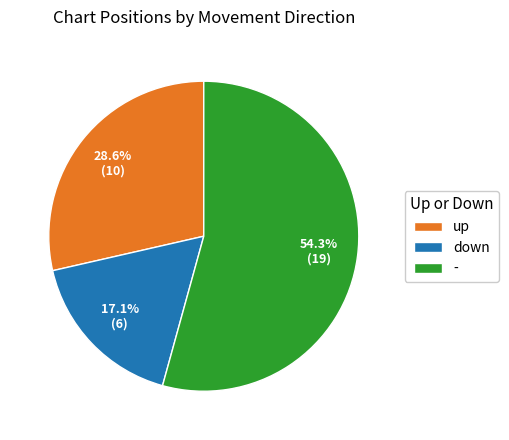

To the nearest percent, what portion does - represent?

54%